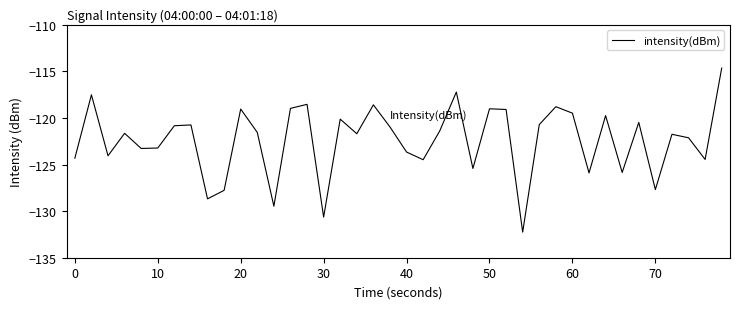

What is the difference between the maximum and minimum values?

17.6